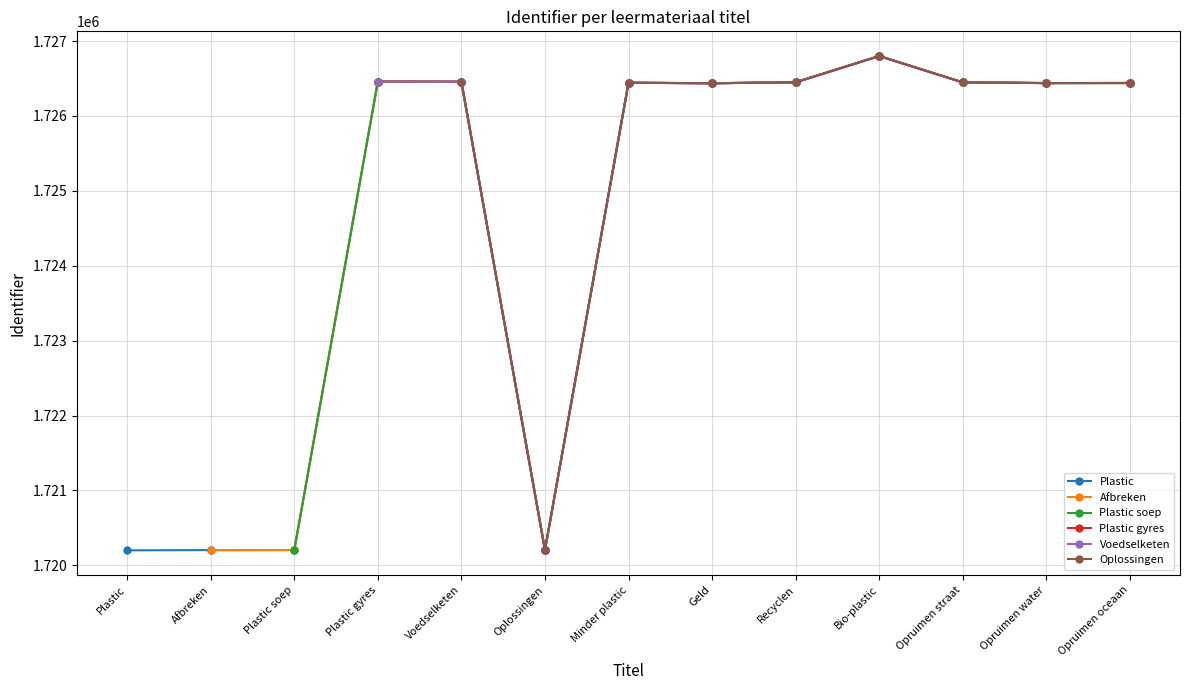

Where is the data nearest to the value 1723500?

Geld